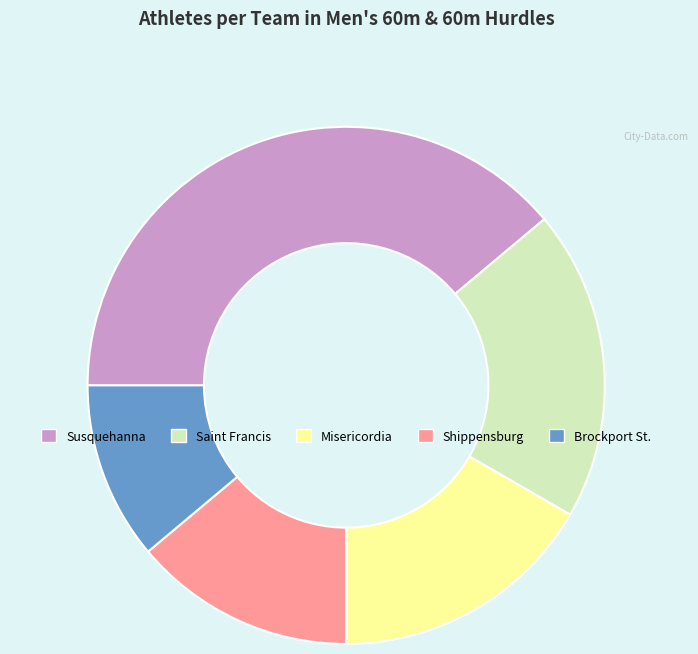

How many segments does this pie chart have?

5